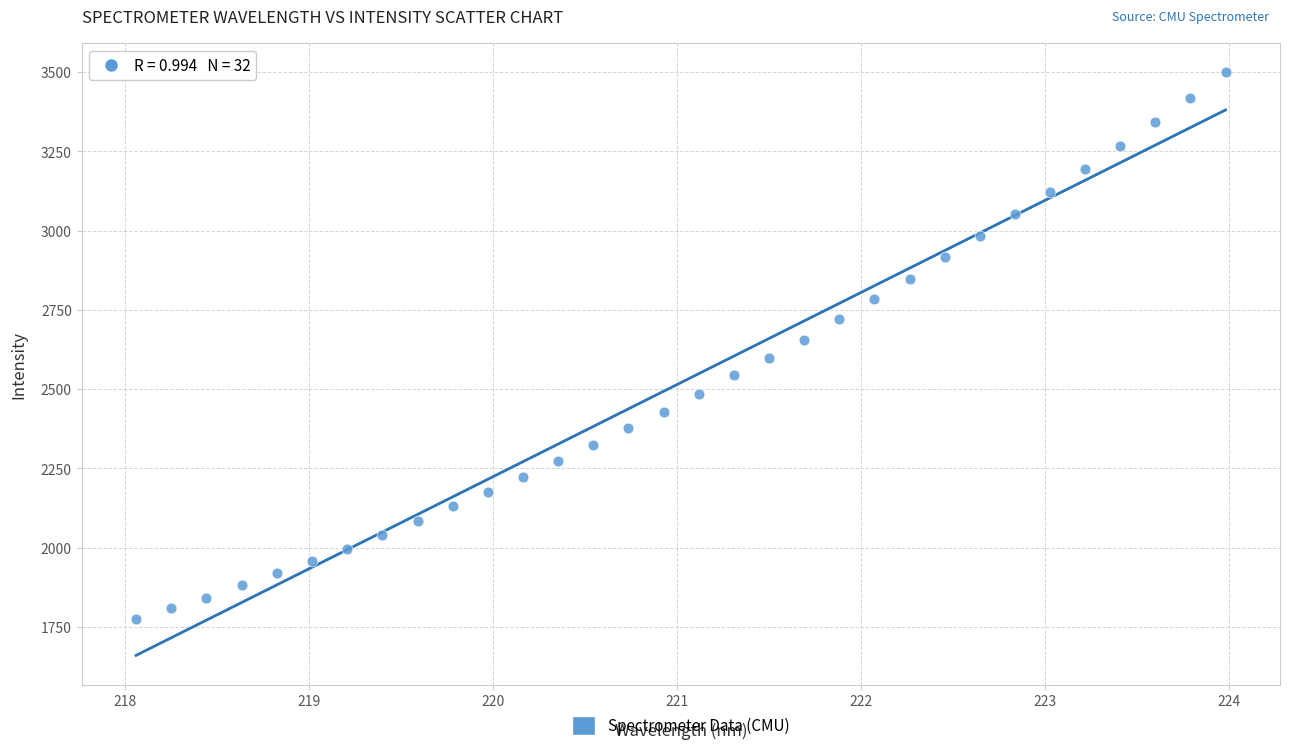

What is the range of X values (max minus min)?

5.9